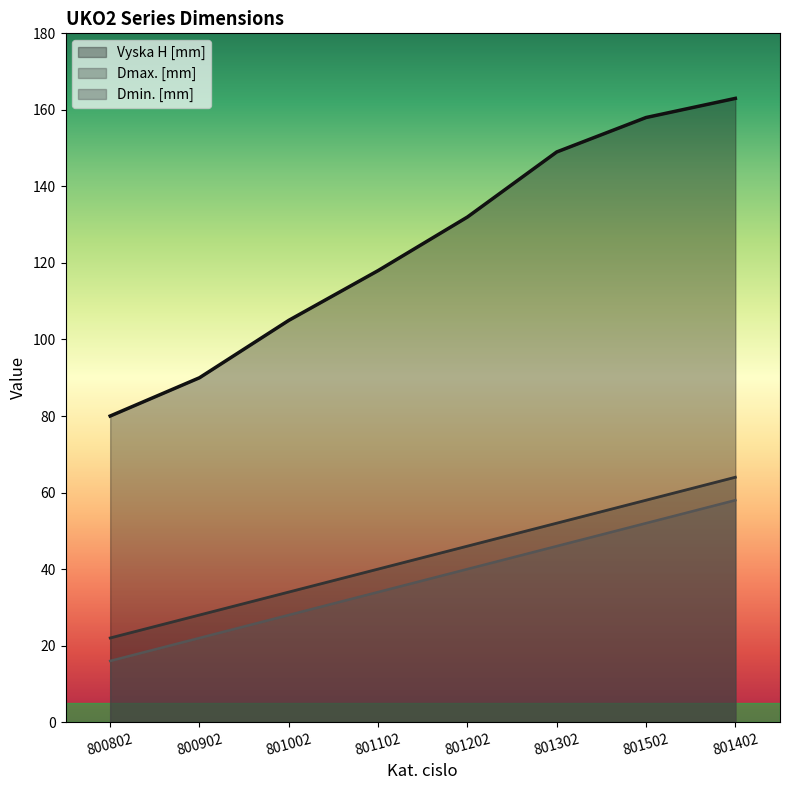

True or false: Dmax. [mm] and Vyska H [mm] intersect in this chart.

False